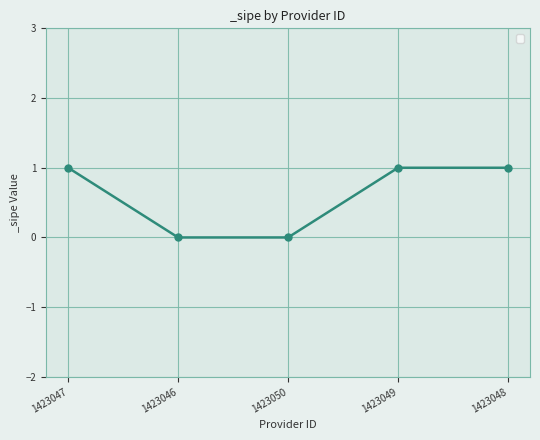

What position from the right is 1423048?

1